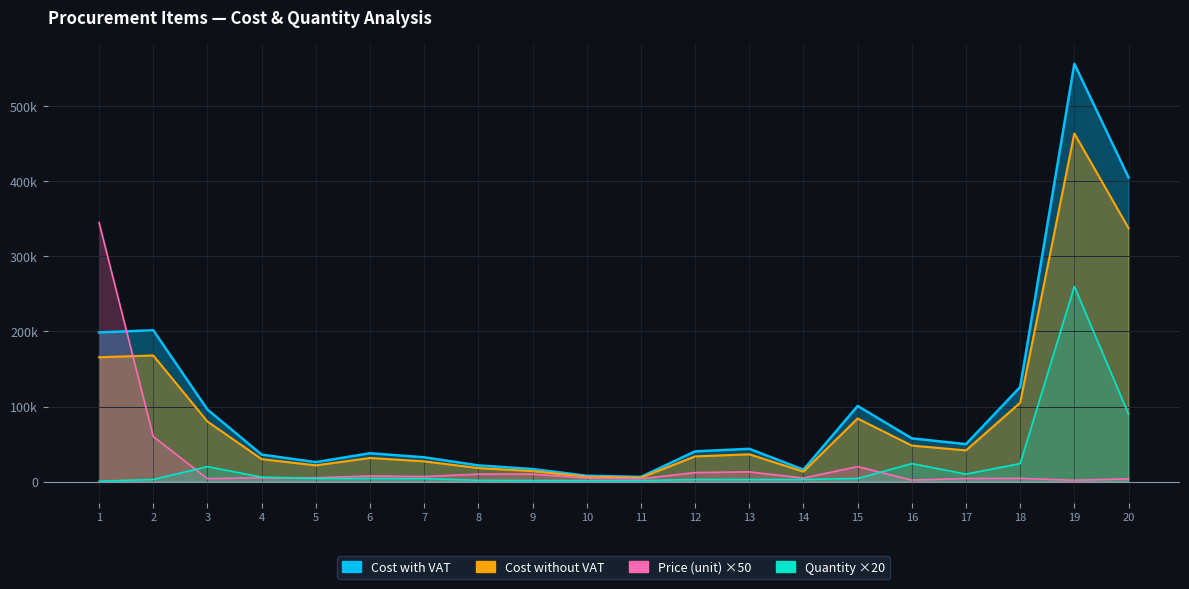

Is it true that Quantity equals 37147.1 at 16?

False